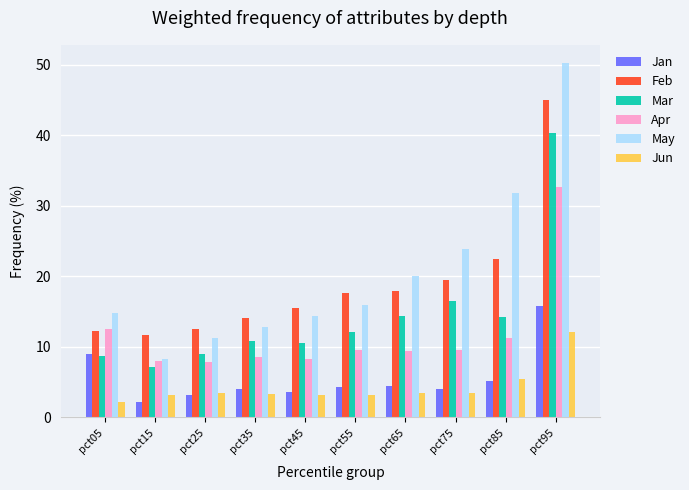

Which series has the largest range (max minus min)?

May